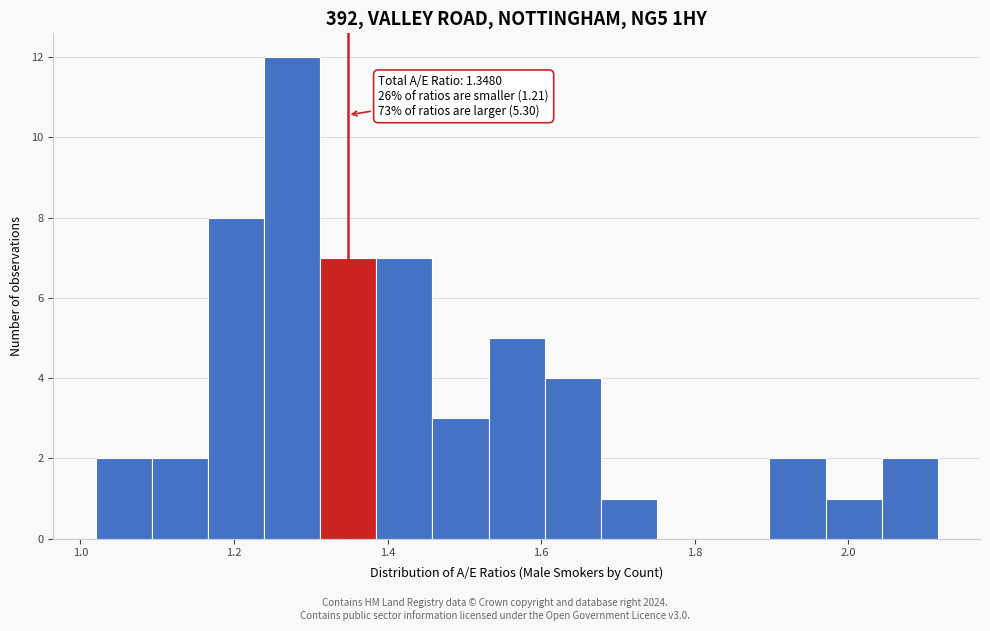

Around what value on the x-axis is the tallest bar? Give the approximate position of its centre, as read against the axis.

1.28